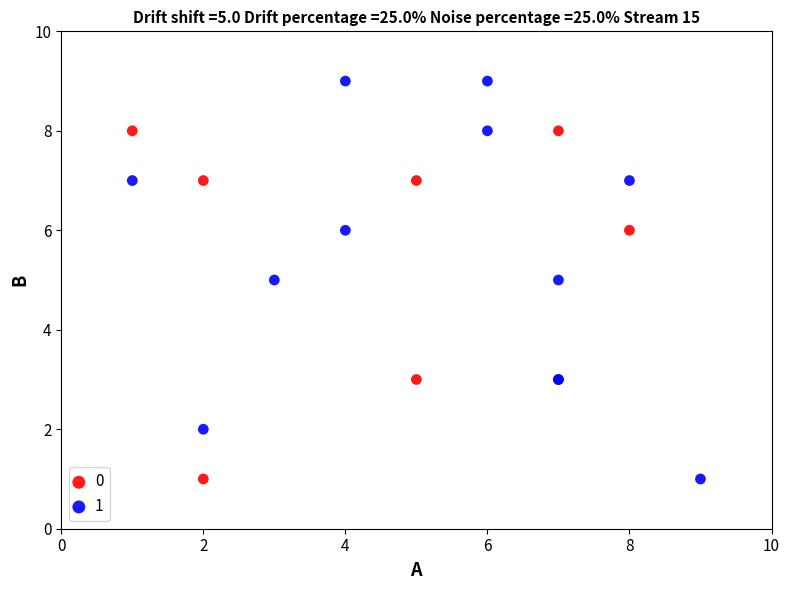

Which series reaches the maximum Y coordinate?

1